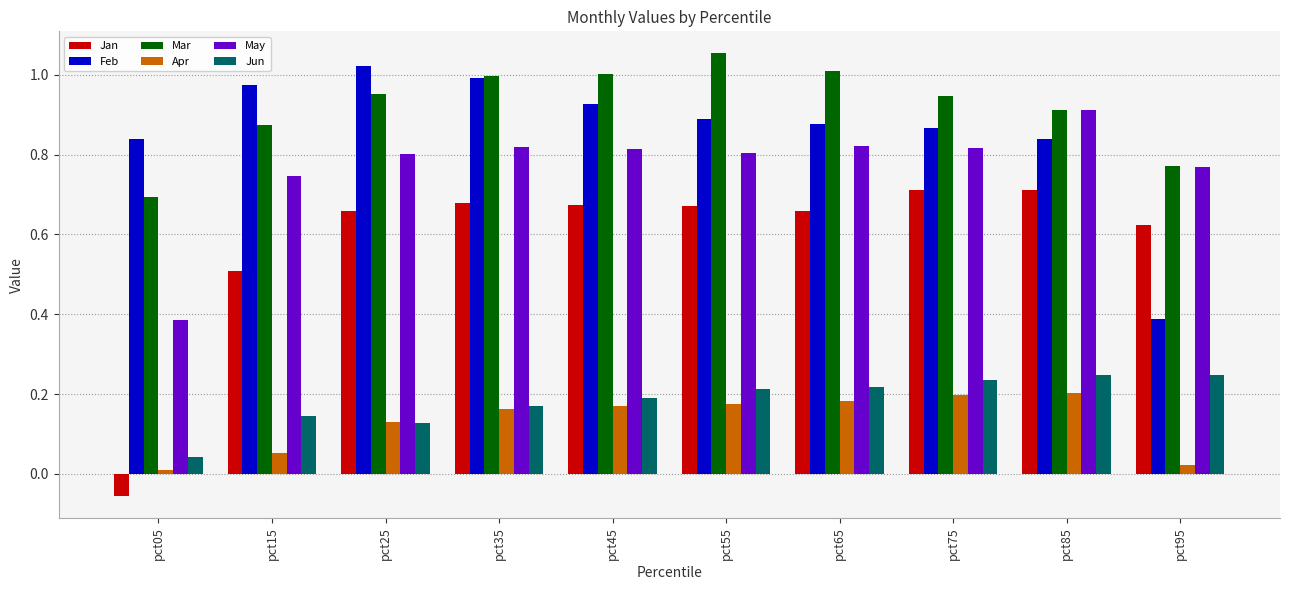

What are all the series names shown in the legend?

Jan, Feb, Mar, Apr, May, Jun